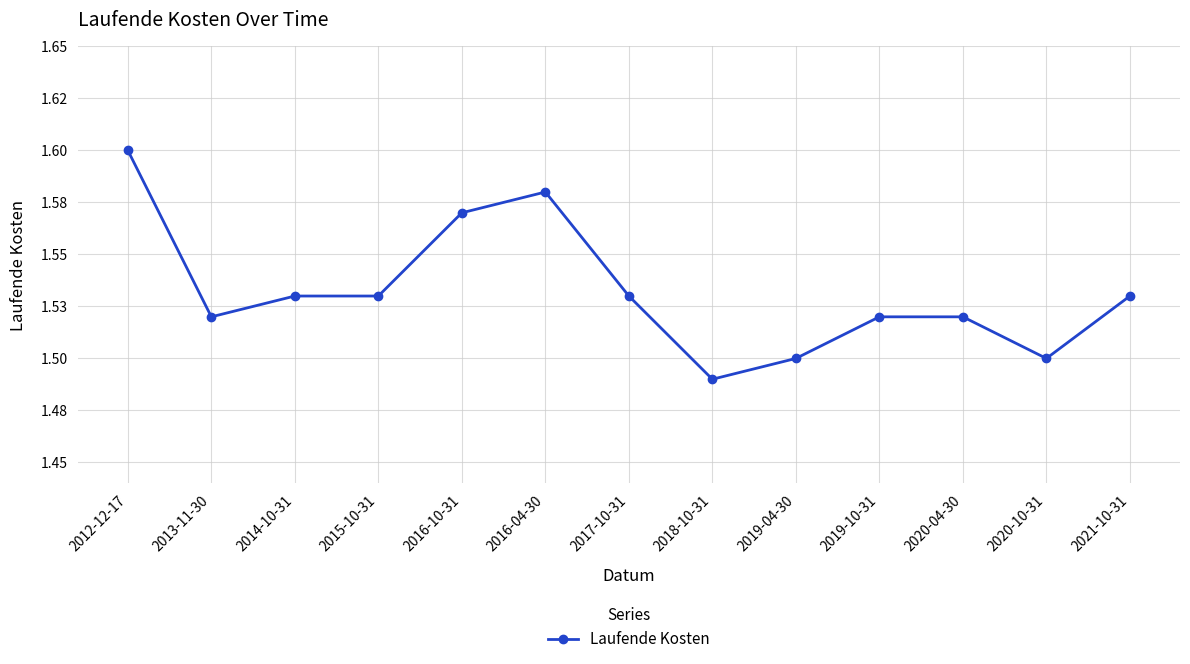

Is this an area chart (filled region under the line)?

No